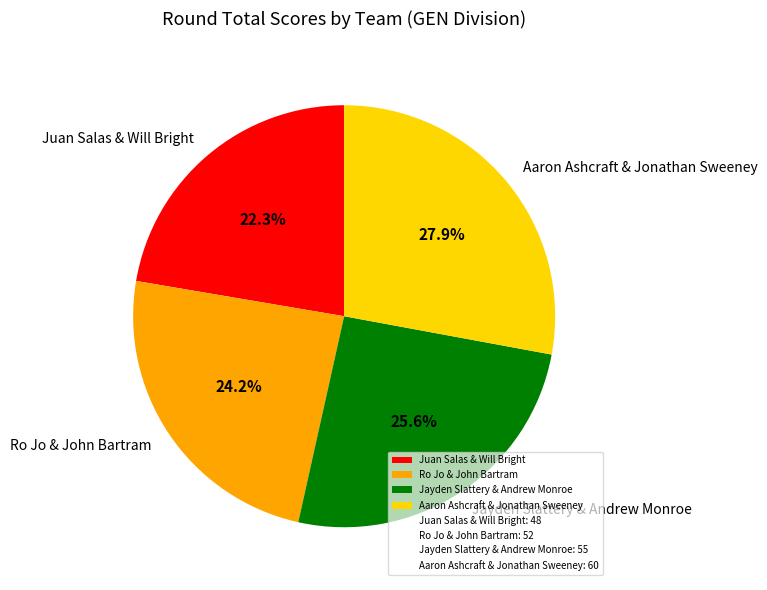

True or false: Ro Jo & John Bartram accounts for 30% of the total.

False